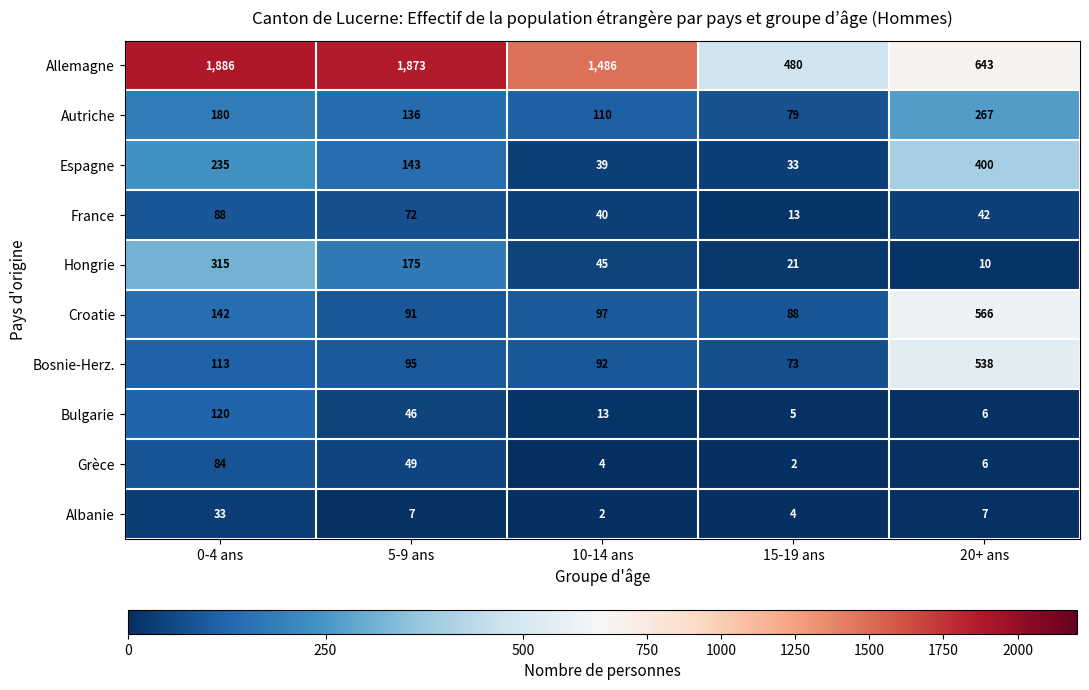

Which series has the largest range (max minus min)?

Allemagne